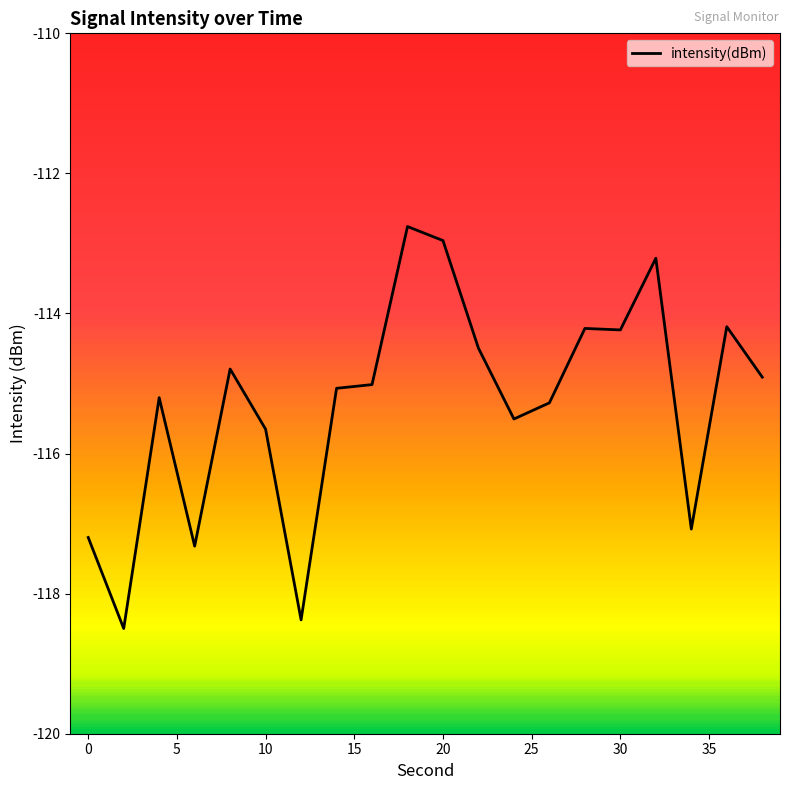

What is the change in value from 12 to 34?

+1.3